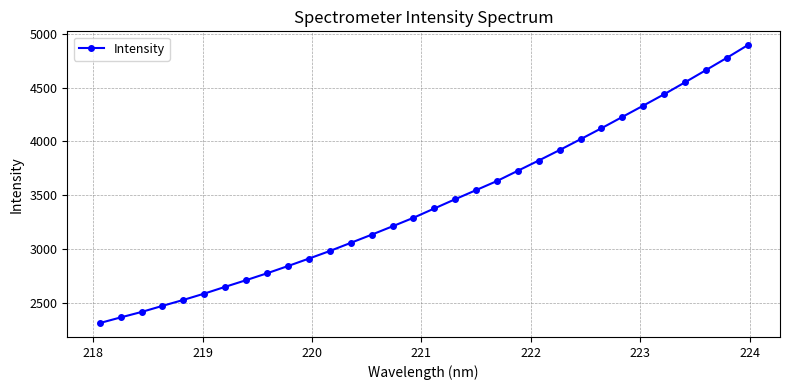

What is the difference between the second highest and second lowest values?

2410.9